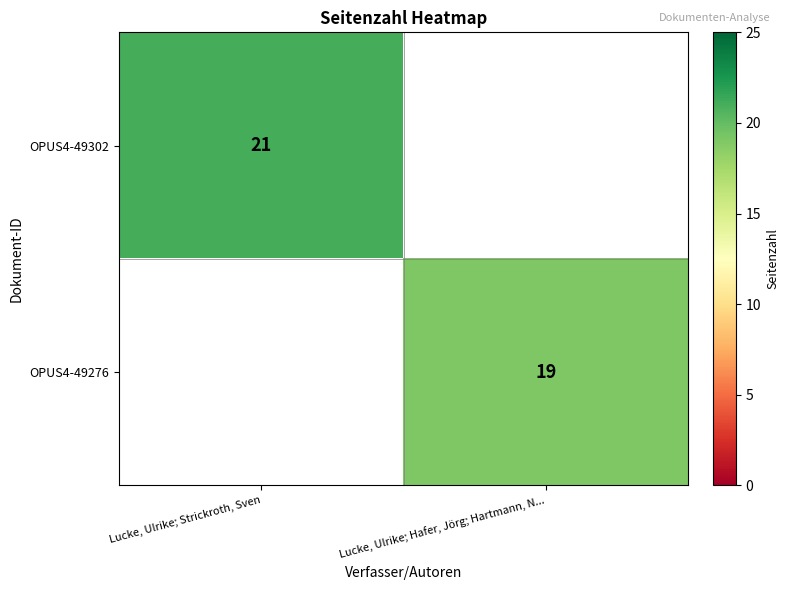

Is it true that OPUS4-49302 equals 21 at Lucke, Ulrike; Strickroth, Sven?

True